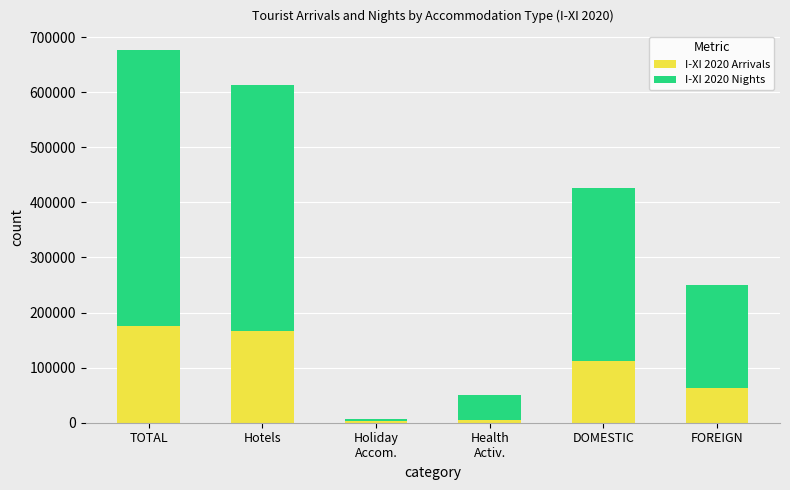

The value of I-XI 2020 Arrivals at DOMESTIC is 32566. True or false?

False